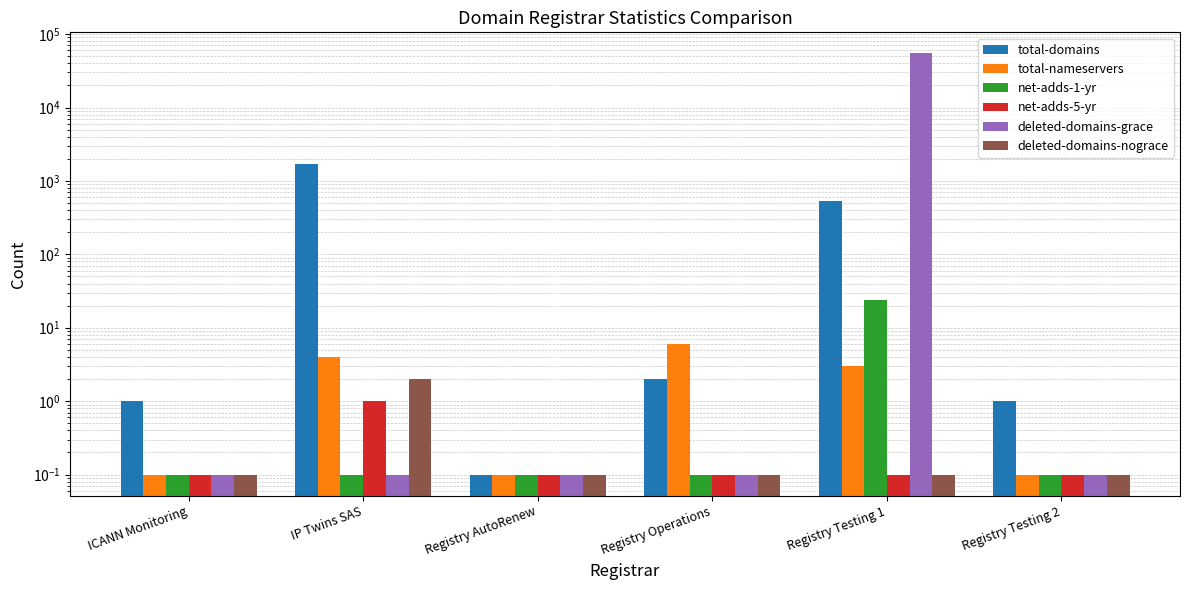

What is the sum of the deleted-domains-grace values at IP Twins SAS and Registry Testing 1?

54597.1